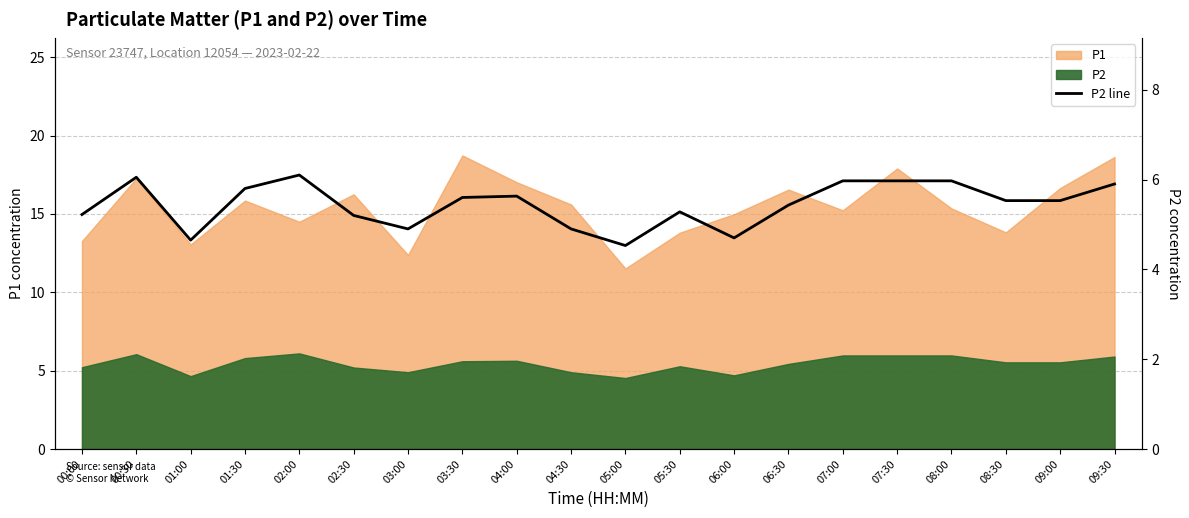

Where is the data nearest to the value 5?

03:00